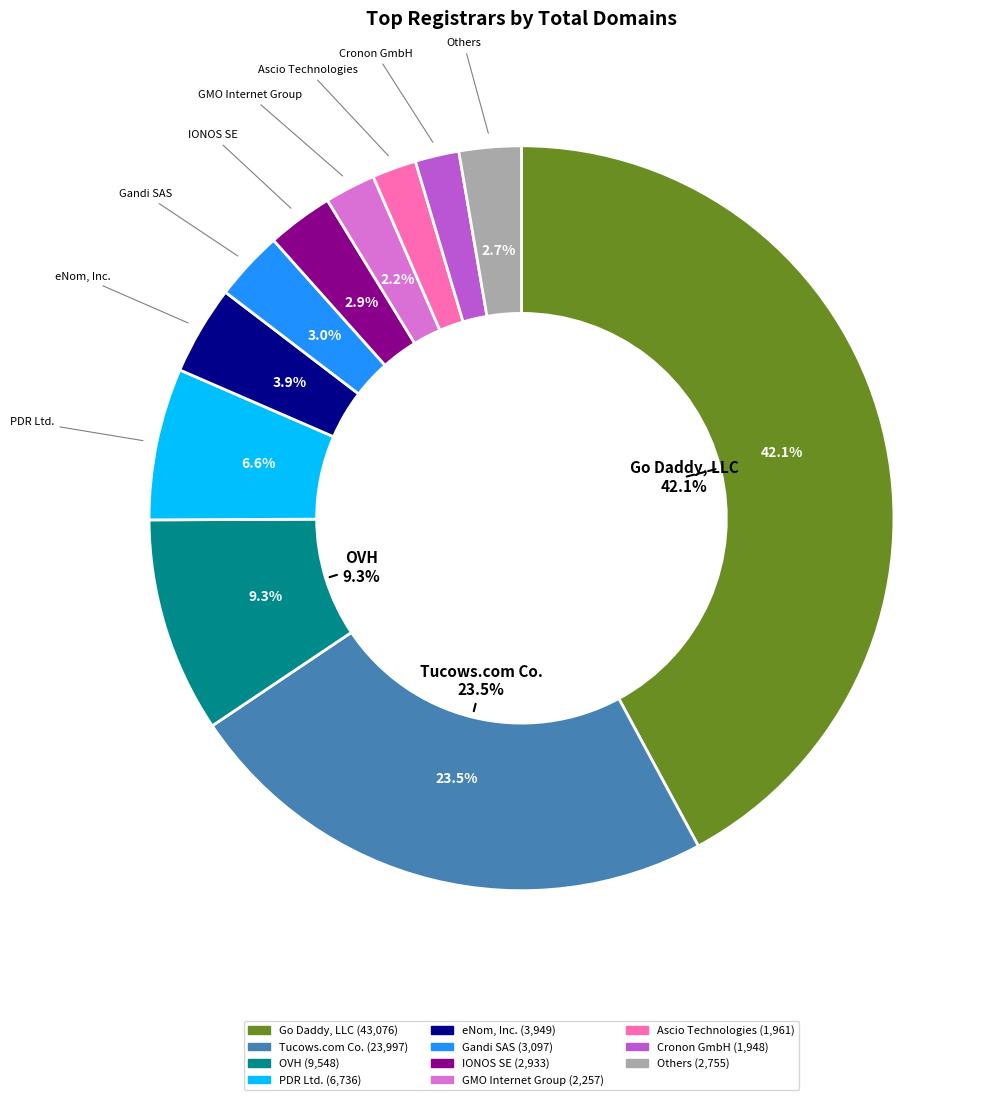

What is the largest slice in the pie chart?

Go Daddy, LLC